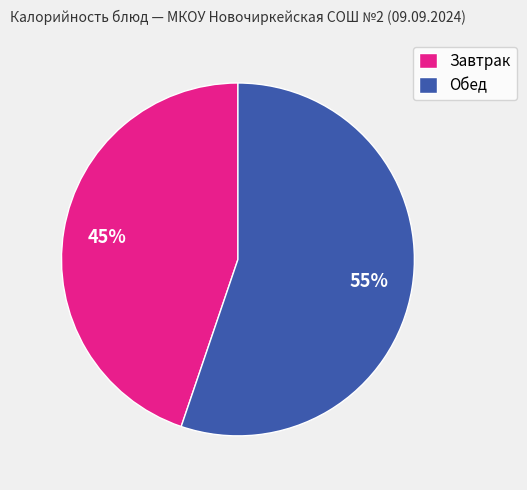

Is the sum of Обед and Завтрак greater than half?

Yes